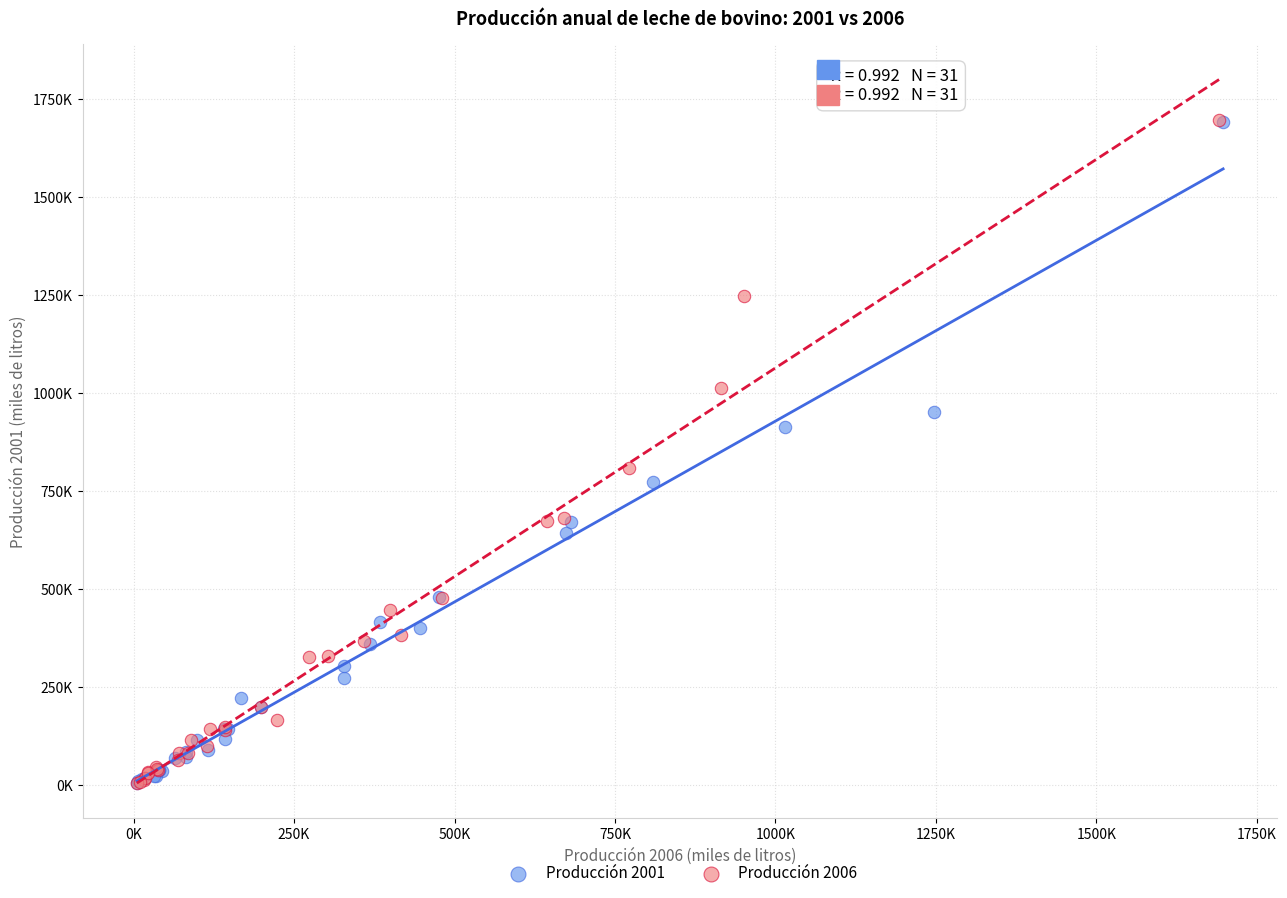

What are all the series names shown in the legend?

Producción 2001, Producción 2006